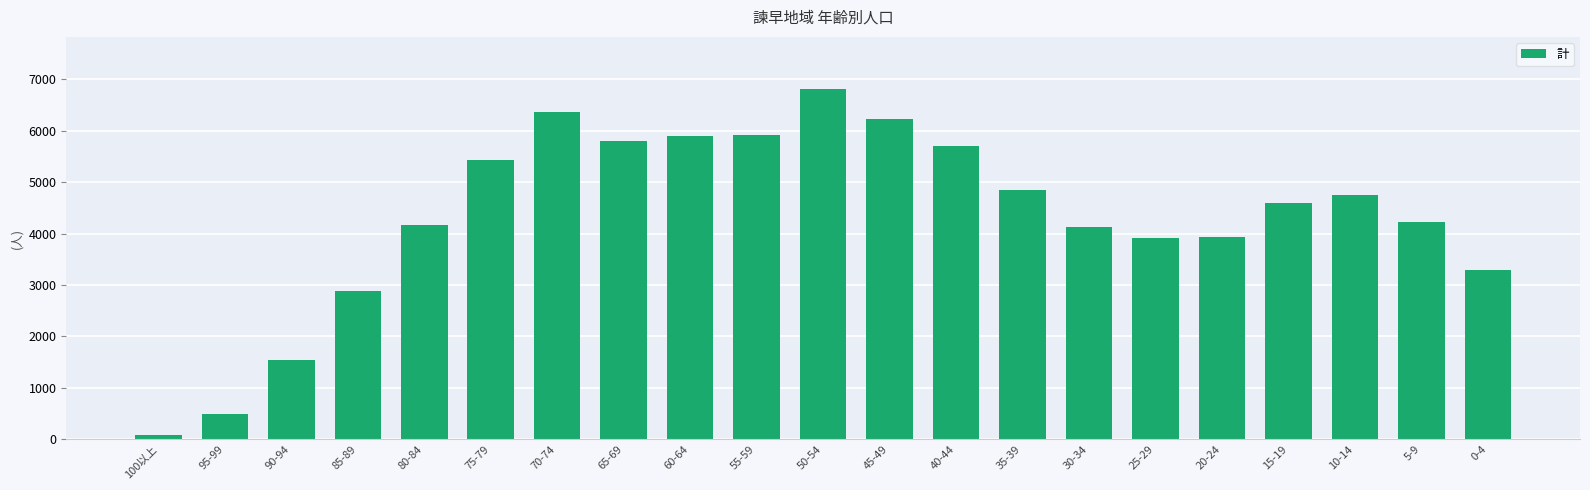

Where is the data nearest to the value 3447?

0-4